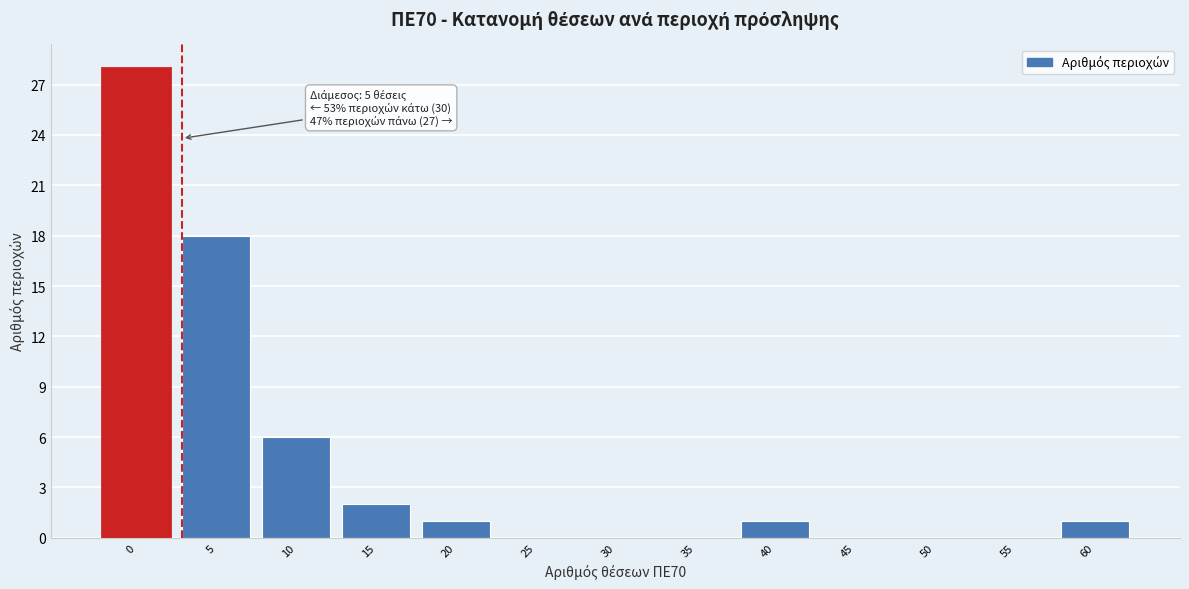

Reading right to left, what are all the values shown in this chart?

60=1	55=0	50=0	45=0	40=1	35=0	30=0	25=0	20=1	15=2	10=6	5=18	0=28